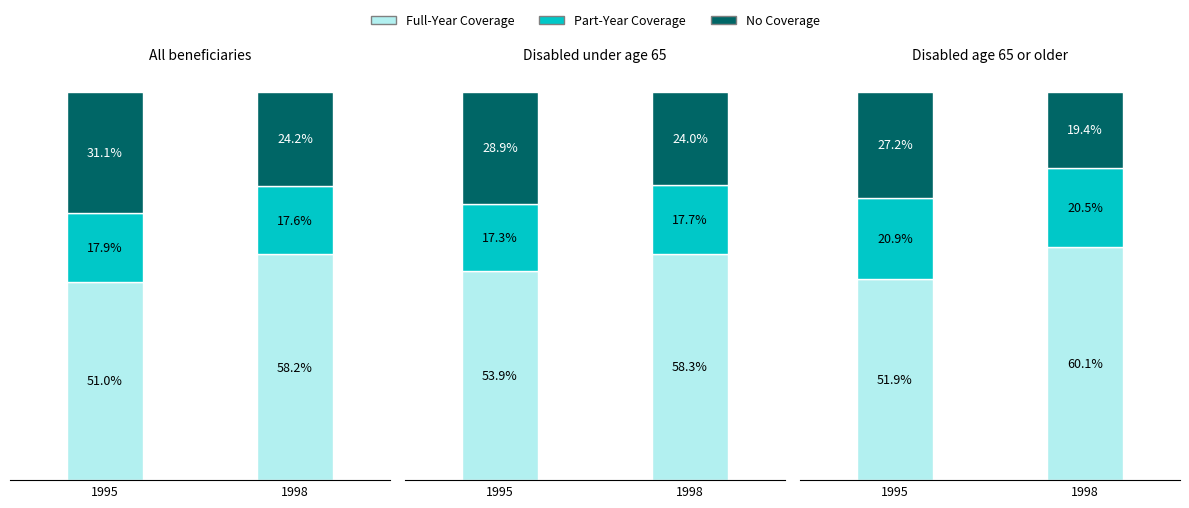

At which label is Full-Year Coverage closest to 56?

1995